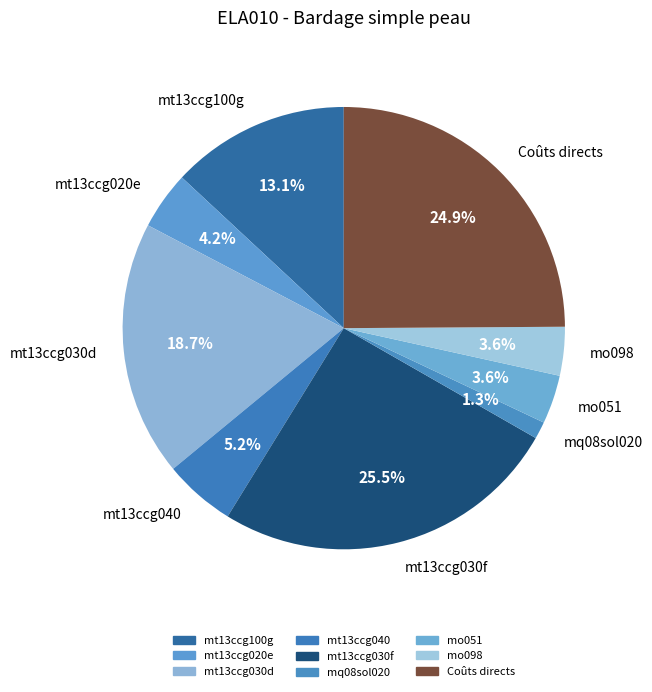

Is the sum of mo098 and mt13ccg020e greater than half?

No